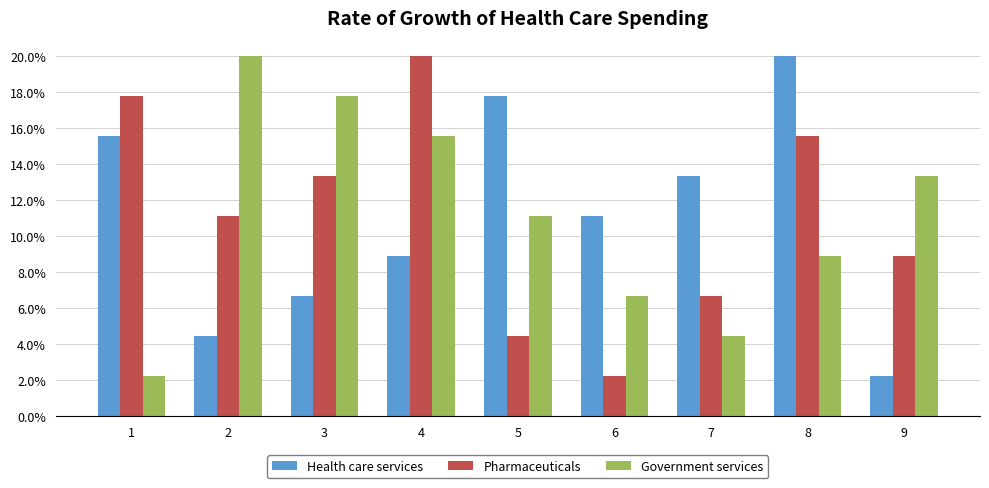

Are the bars horizontal?

No